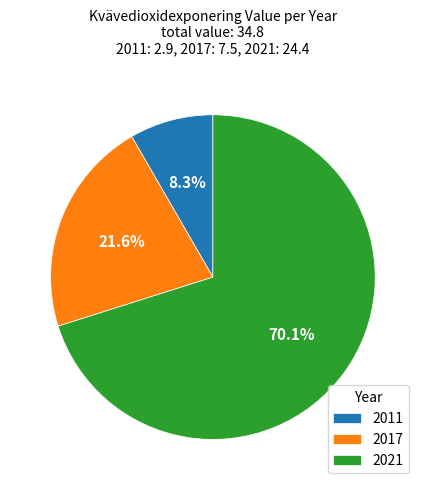

Approximately how many times larger is the value at 2011 compared to 2017?

0.4